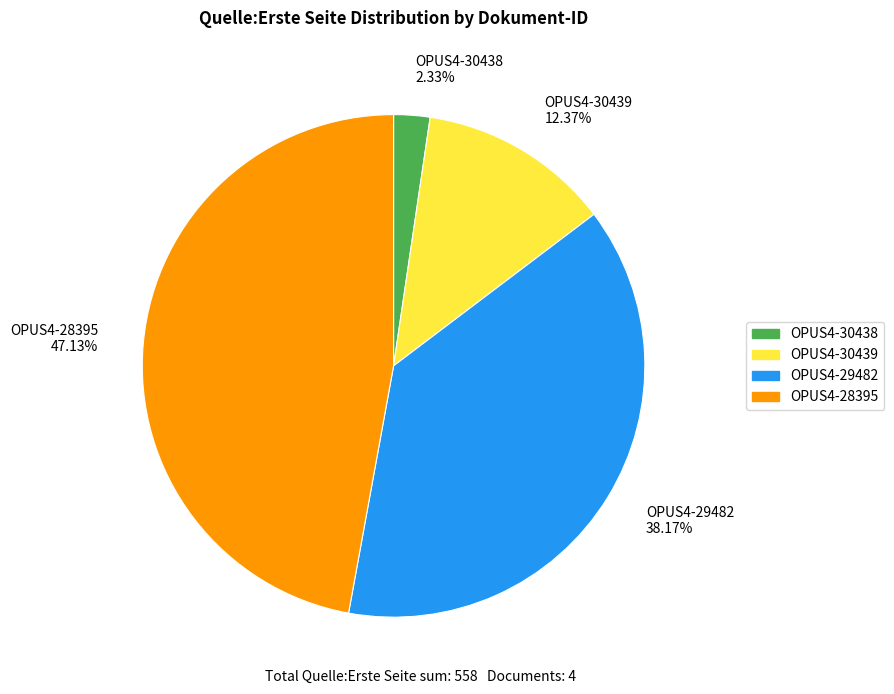

True or false: OPUS4-30439 accounts for 19% of the total.

False